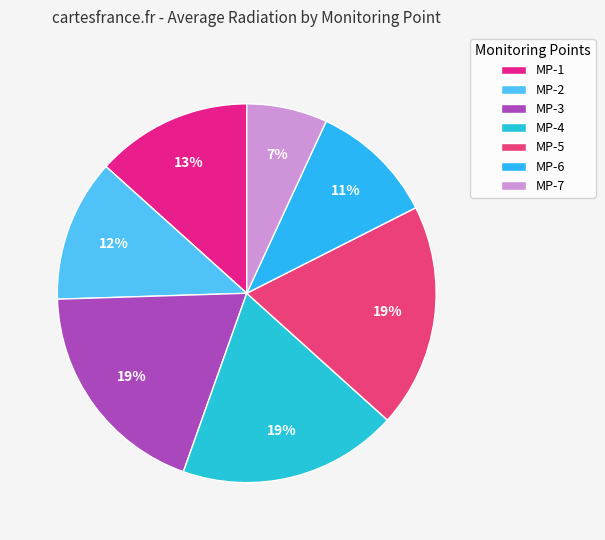

Which slice is the smallest?

MP-7